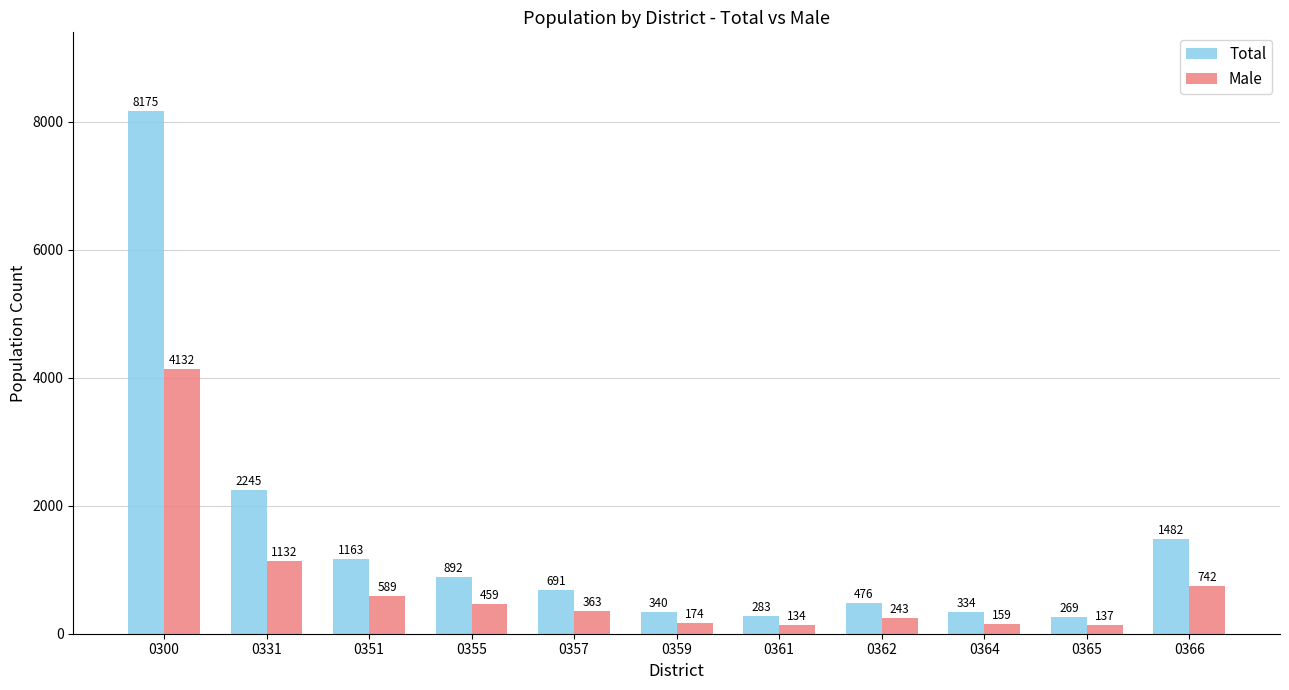

Reading left to right, list all the values displayed in this chart.

Total: 8175	2245	1163	892	691	340	283	476	334	269	1482
Male: 4132	1132	589	459	363	174	134	243	159	137	742